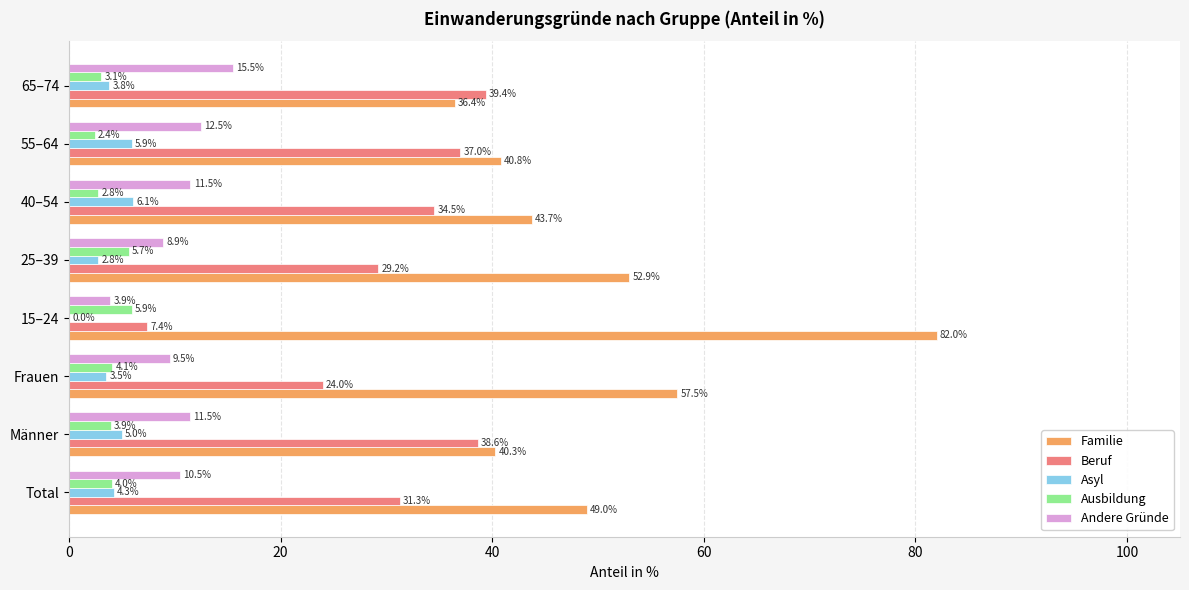

Where is Beruf nearest to the value 23?

Frauen